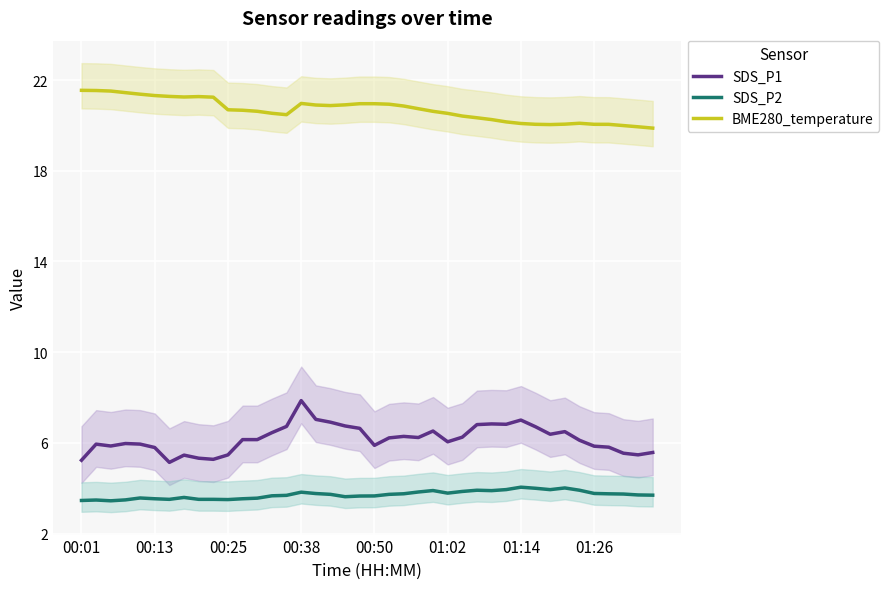

True or false: BME280_temperature and SDS_P2 intersect in this chart.

False